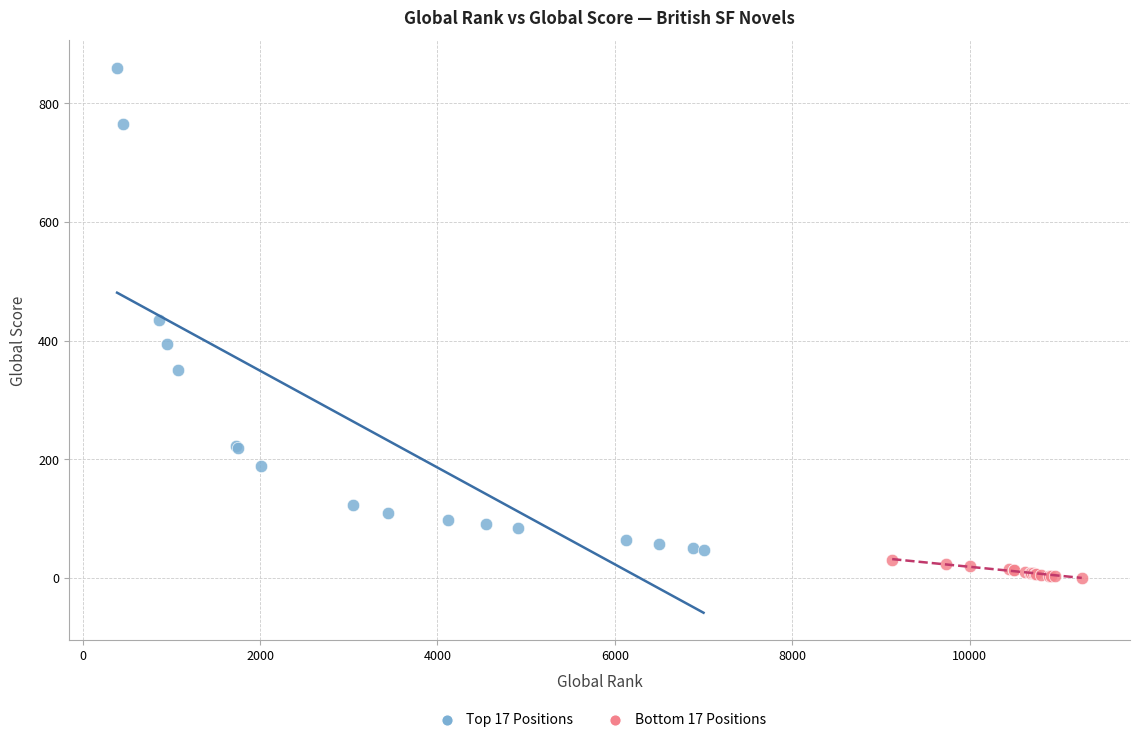

What are all the series names shown in the legend?

Top 17 Positions, Bottom 17 Positions